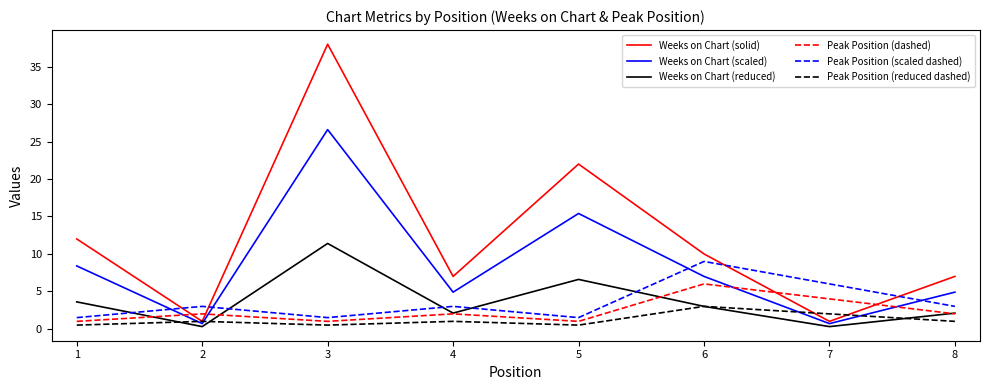

Is it true that Weeks on Chart (reduced) equals 5.3 at 1?

False